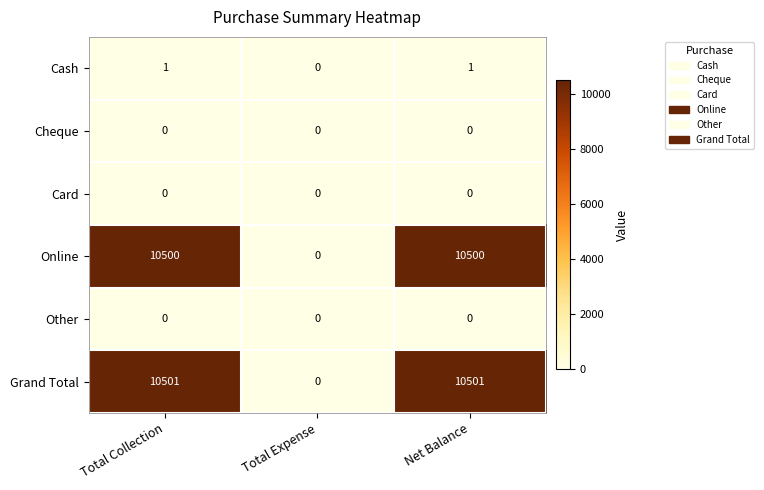

Which category has the lowest value in the Grand Total series?

Total Expense